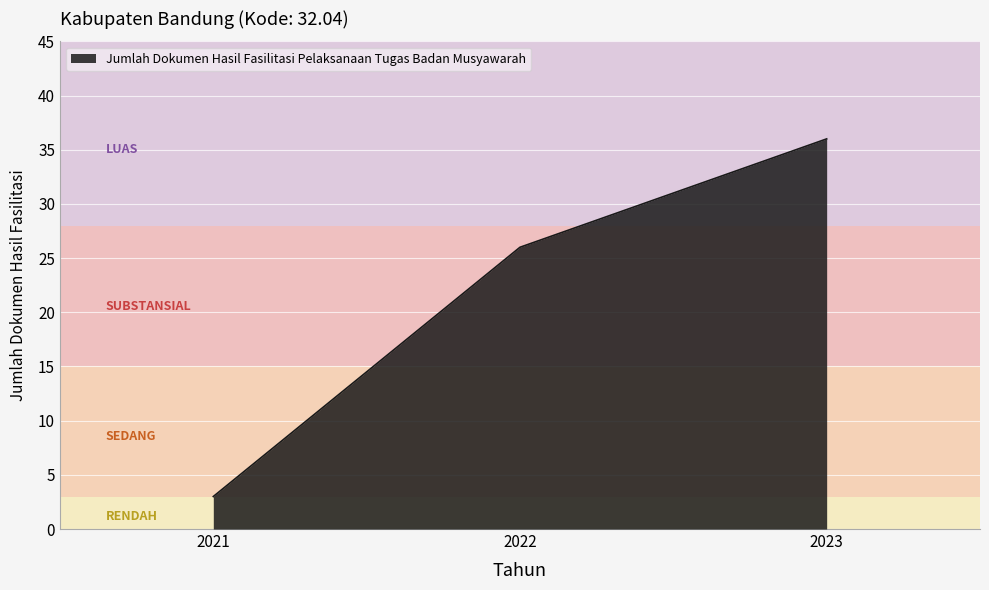

Where is the data nearest to the value 19?

2022